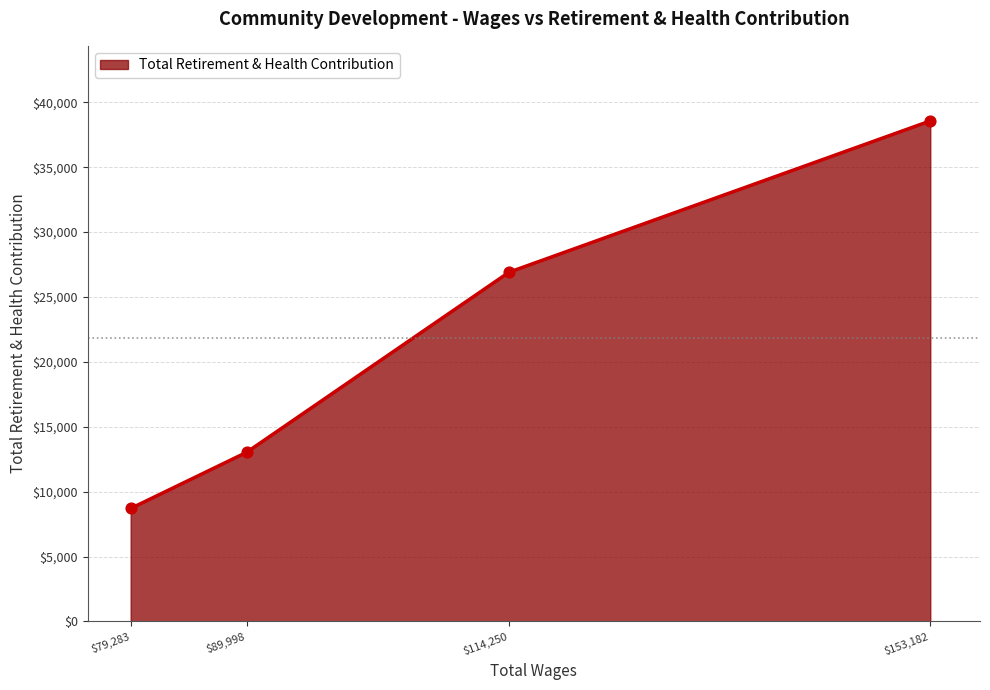

The value at $153,182 is 23579. True or false?

False